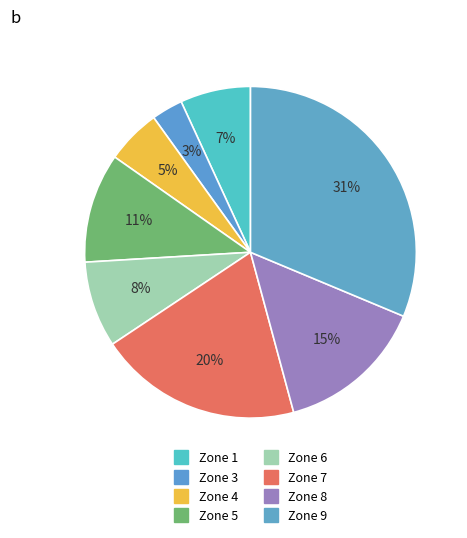

To the nearest percent, what is the combined percentage of Zone 1 and Zone 6?

15%